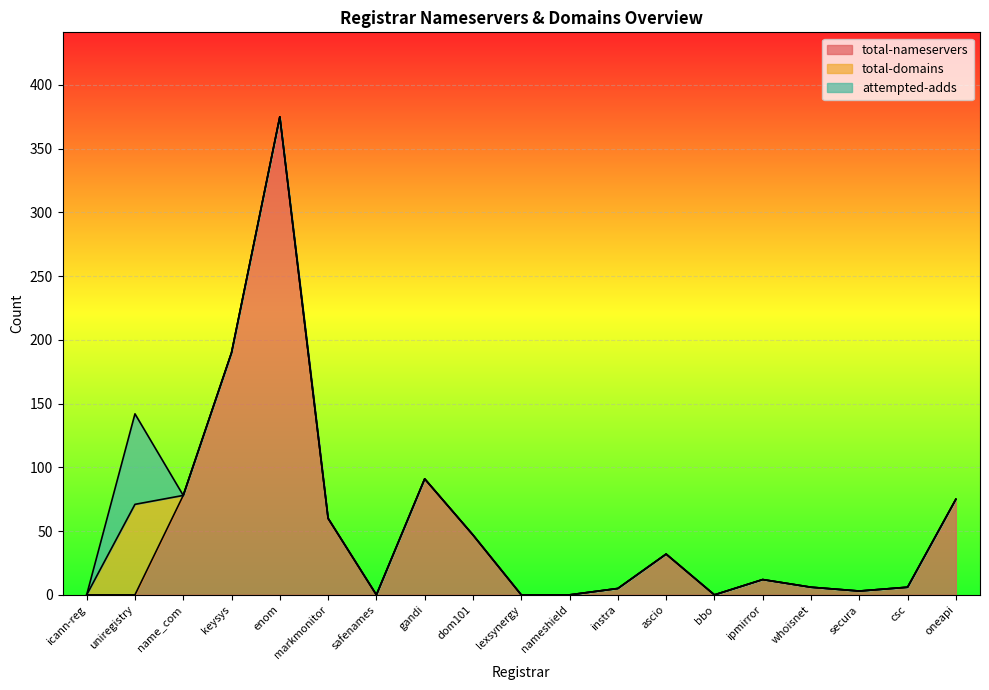

True or false: total-domains and attempted-adds cross at least once.

False